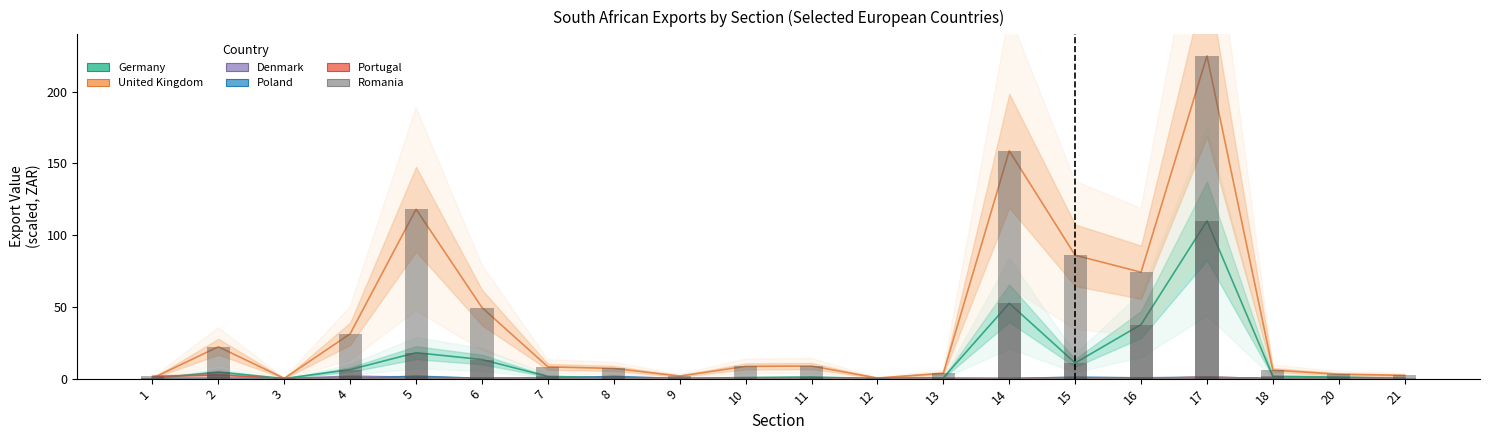

Count the number of data series in this chart.

6